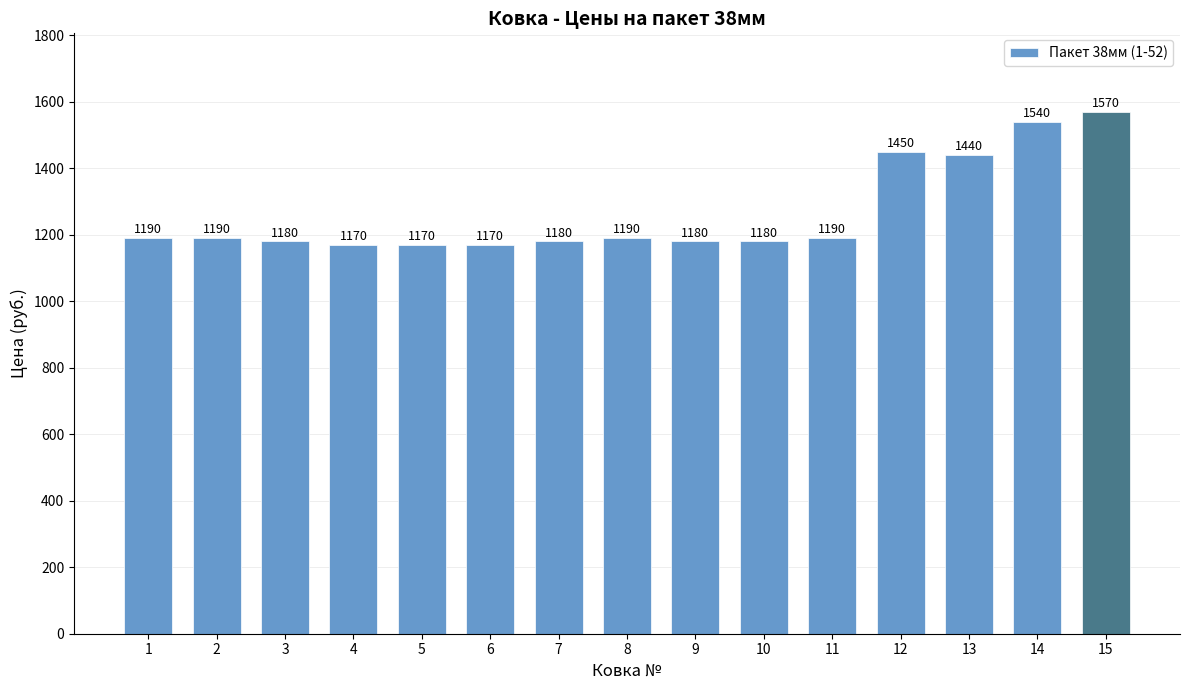

What is the difference between the maximum and minimum values?

400